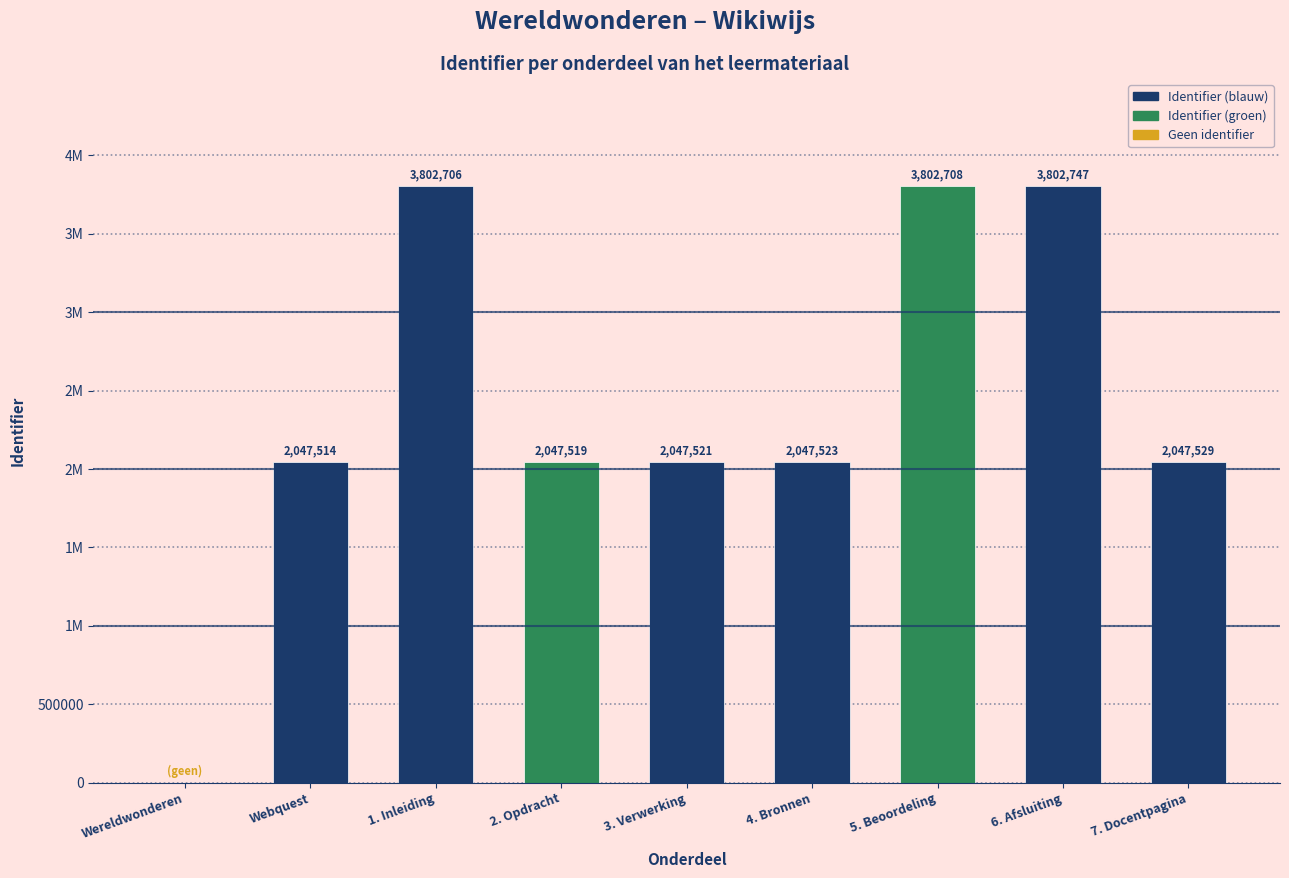

Reading left to right, what are all the values shown in this chart?

Wereldwonderen=0	Webquest=2047514	1. Inleiding=3802706	2. Opdracht=2047519	3. Verwerking=2047521	4. Bronnen=2047523	5. Beoordeling=3802708	6. Afsluiting=3802747	7. Docentpagina=2047529